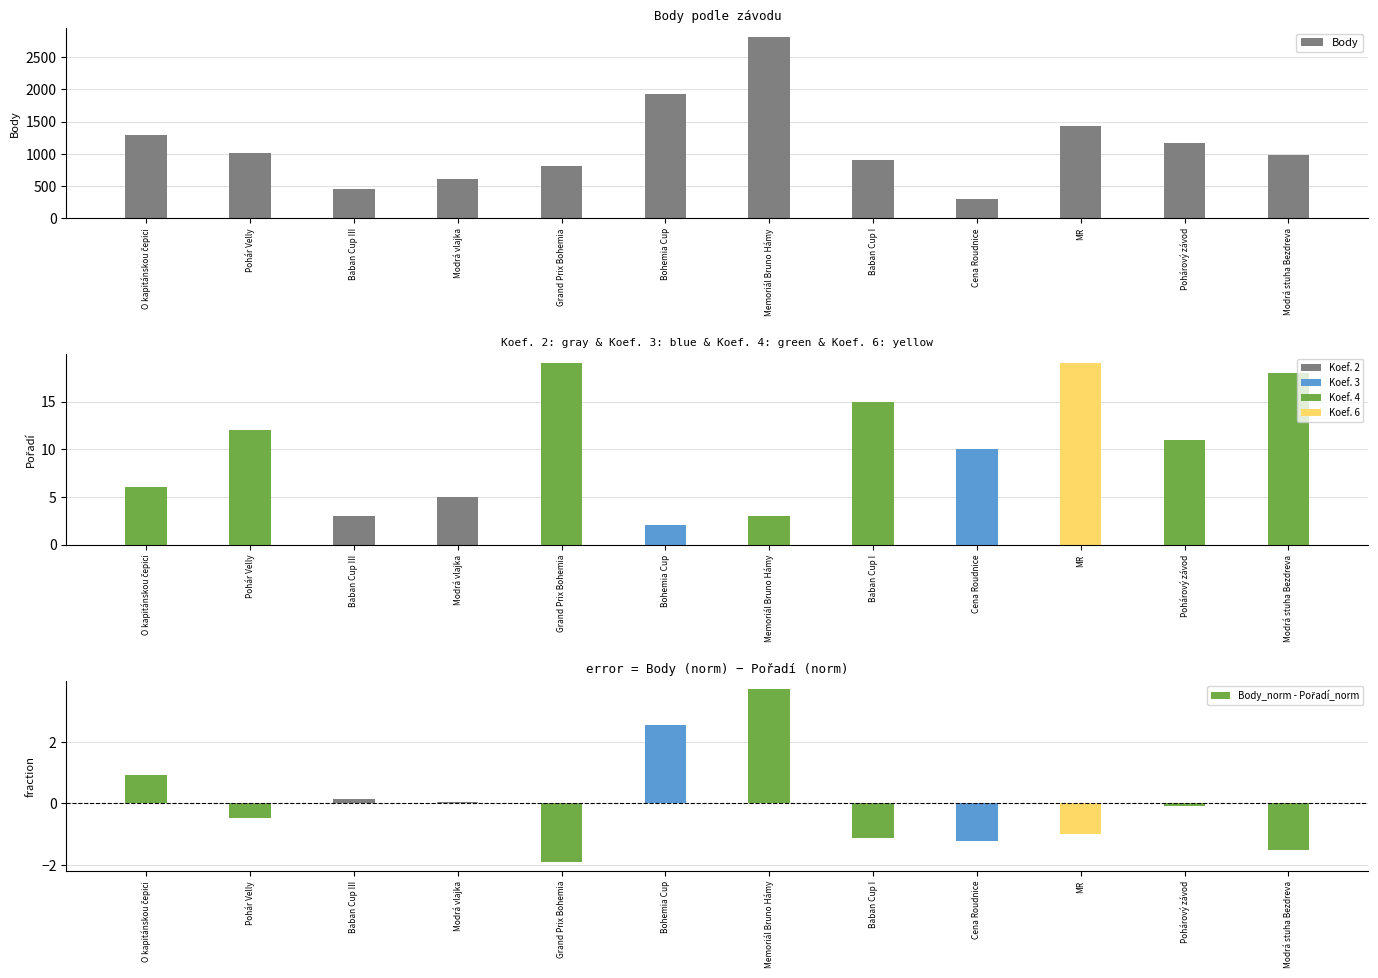

What is the average value of the Pořadí series?

10.2